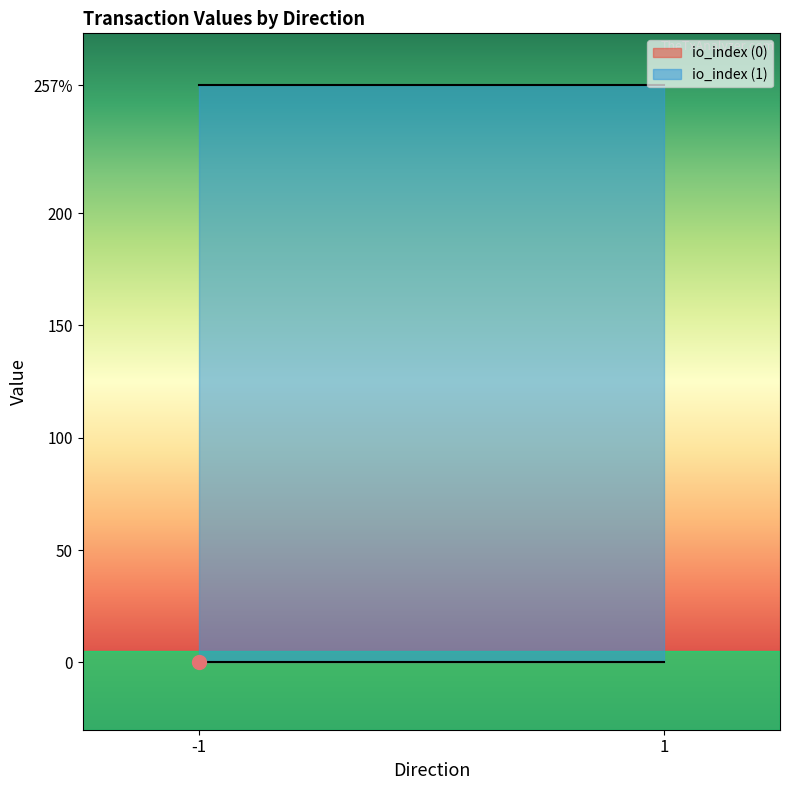

True or false: value and io_index intersect in this chart.

False